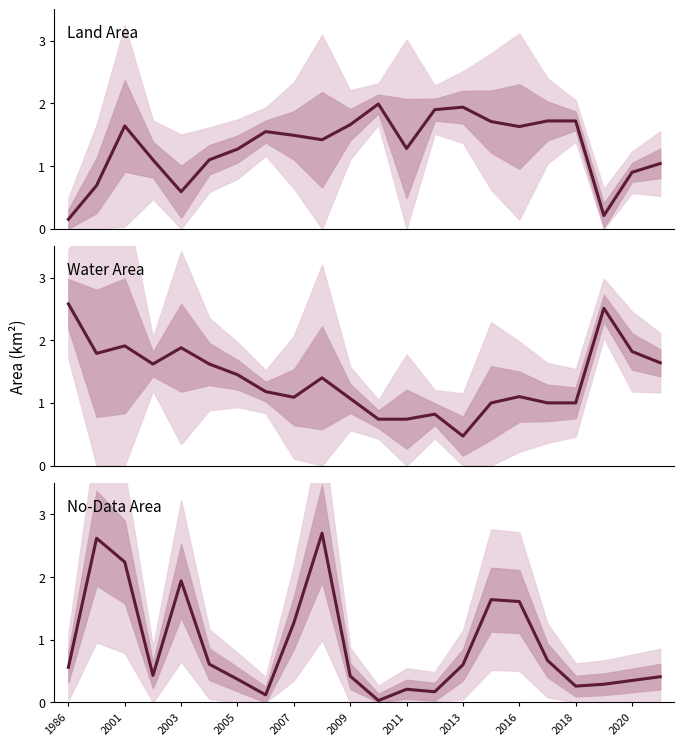

Which label corresponds to the smallest value in the chart?

11